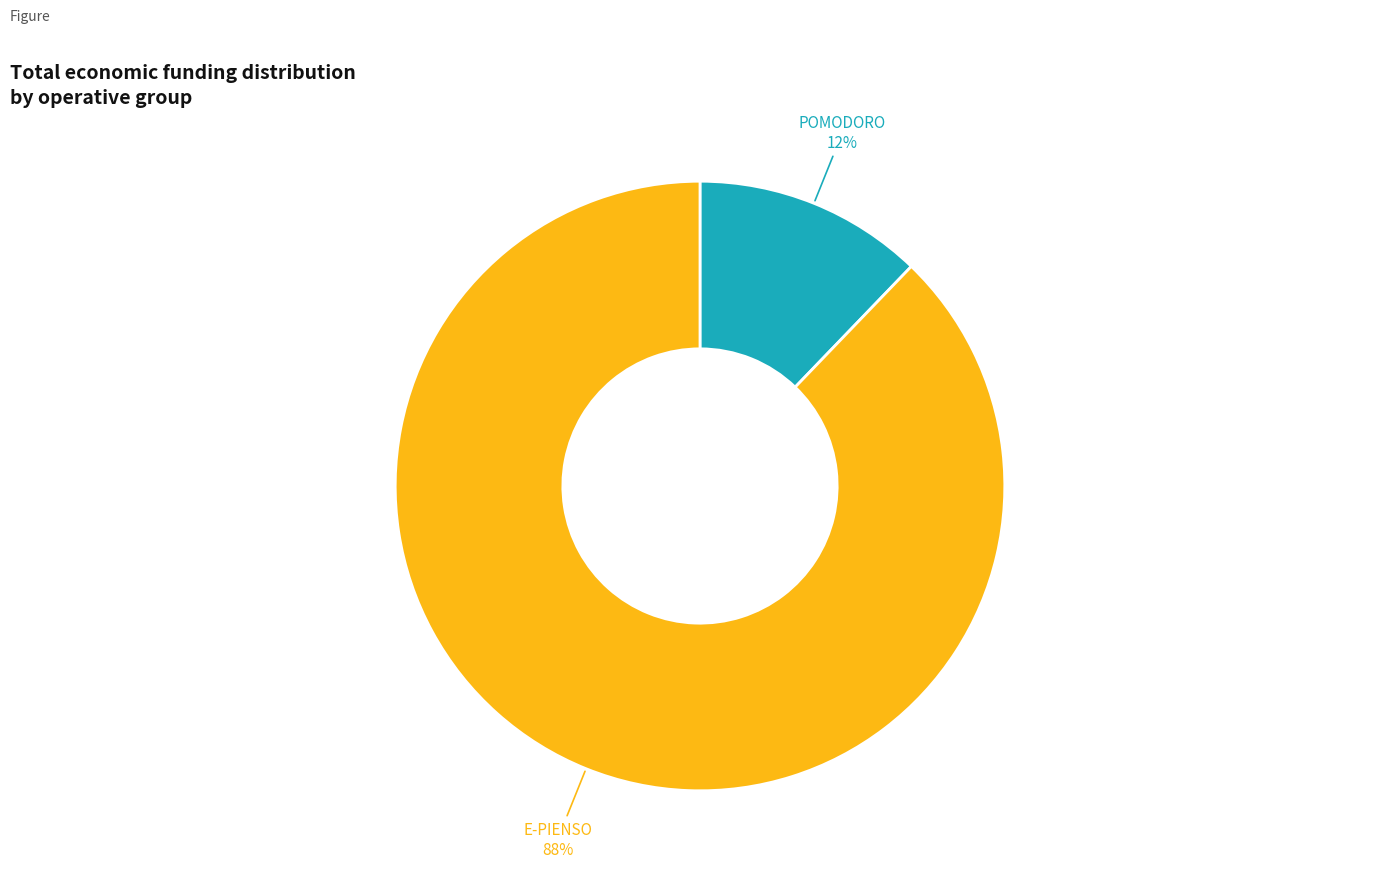

To the nearest percent, what is the difference between the largest and smallest slice percentages?

76%